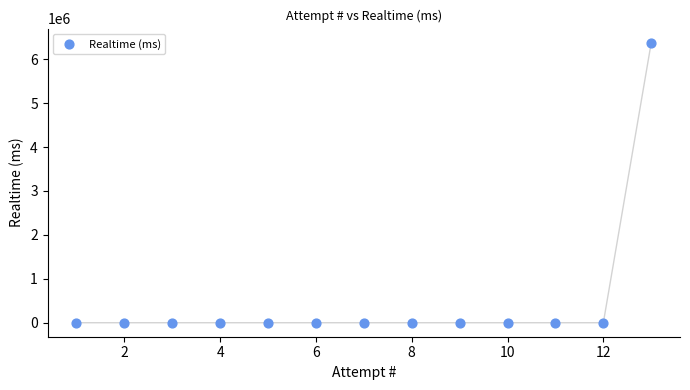

What is the range of X values (max minus min)?

12